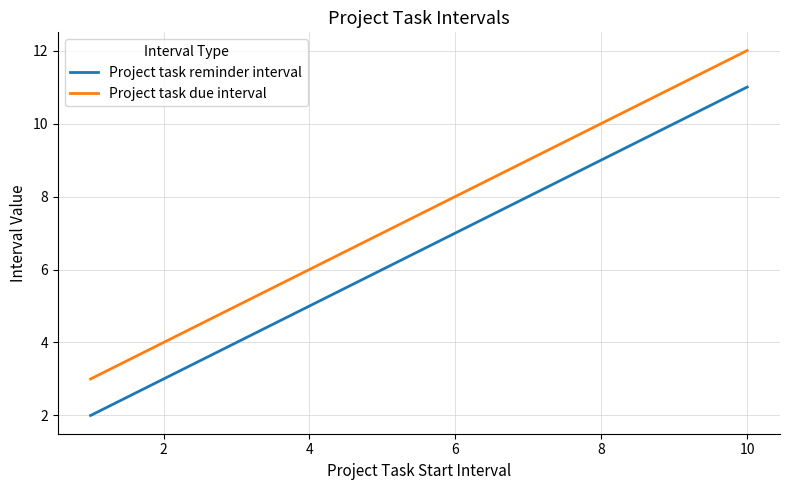

True or false: Project task reminder interval and Project task due interval intersect in this chart.

False